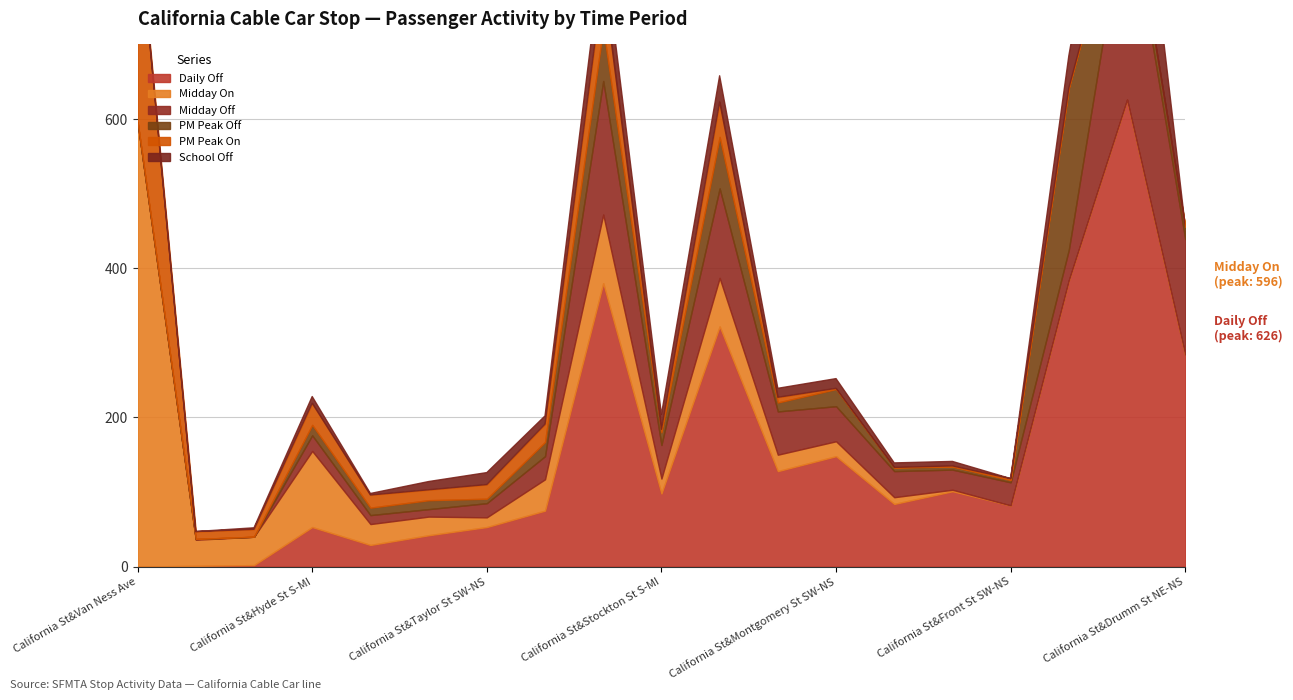

What is the label of the 13th point from the right?

California St&Taylor St SW-NS